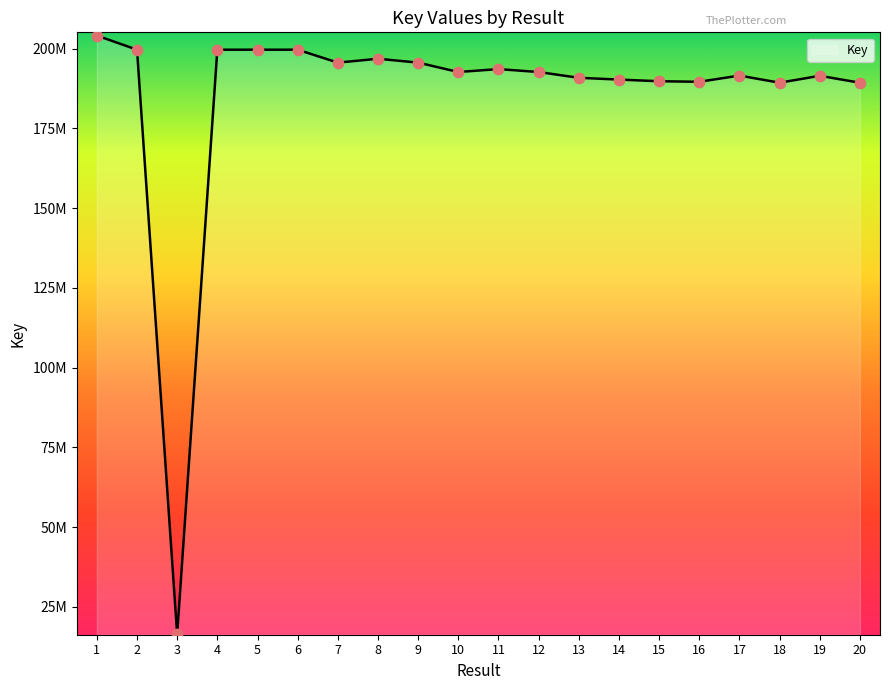

Between 7 and 5, which is larger?

5